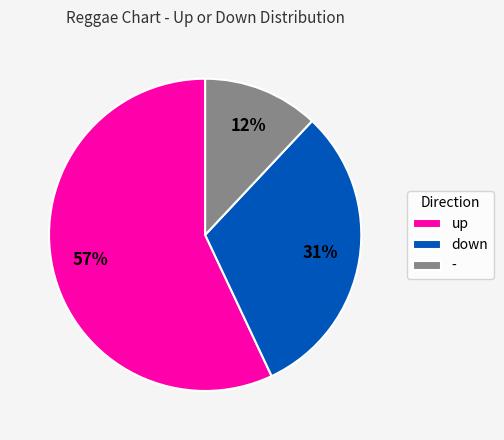

What is the largest slice in the pie chart?

up